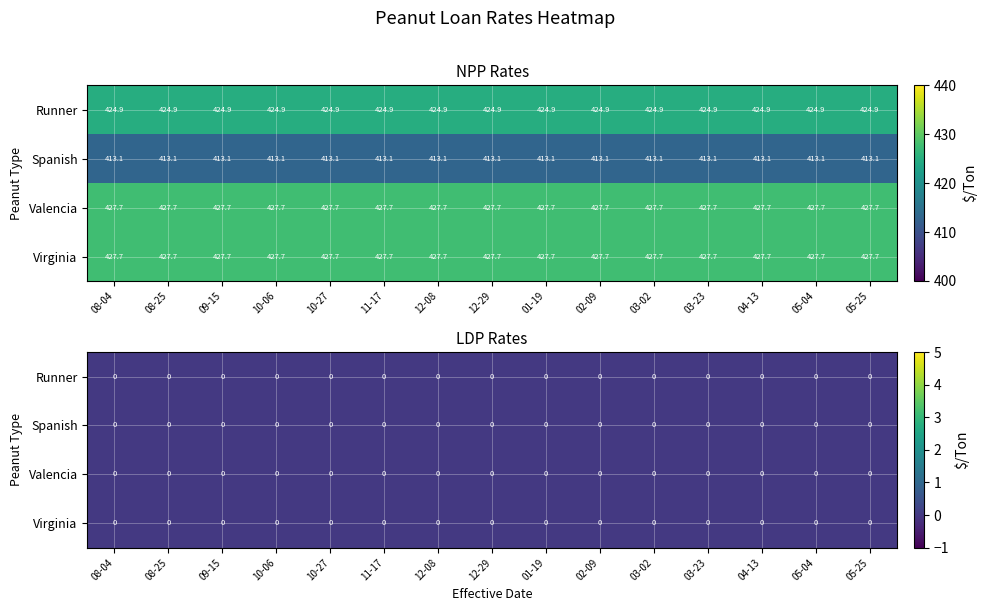

At which label is Virginia_NPP closest to 427?

2021-08-04